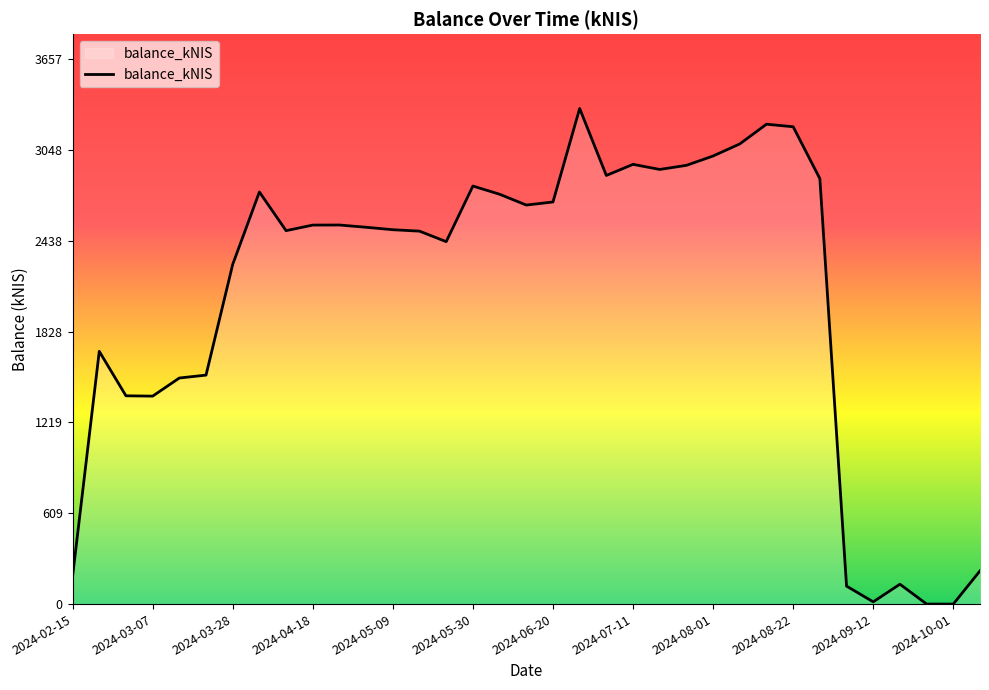

What is the difference between the maximum and minimum values?

3325.1